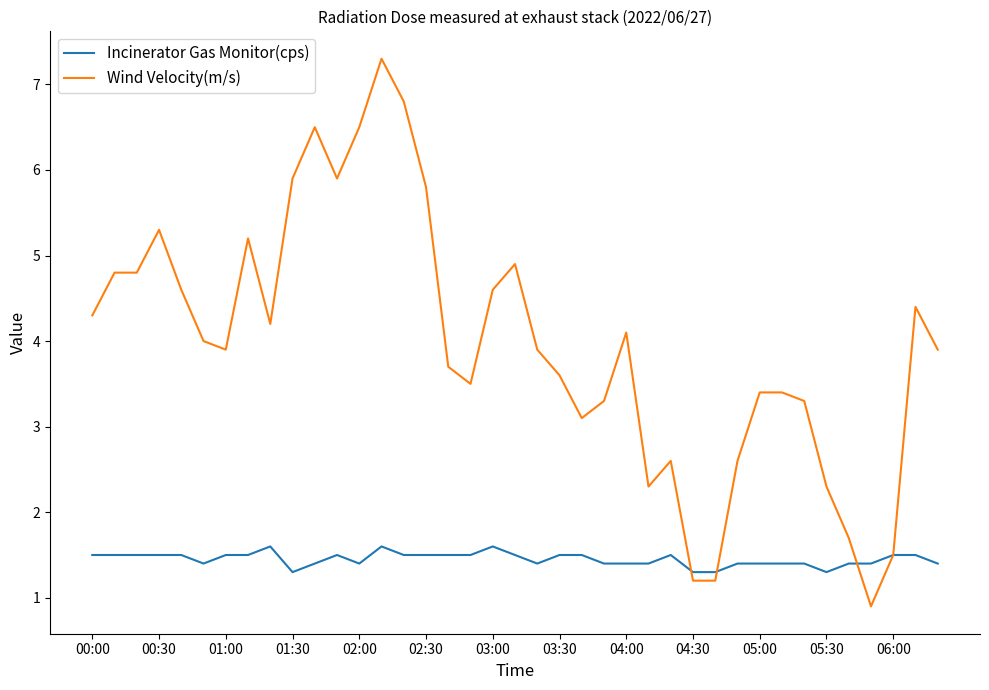

Rank the series by their maximum value, from lowest to highest.

Incinerator Gas Monitor(cps), Wind Velocity(m/s)